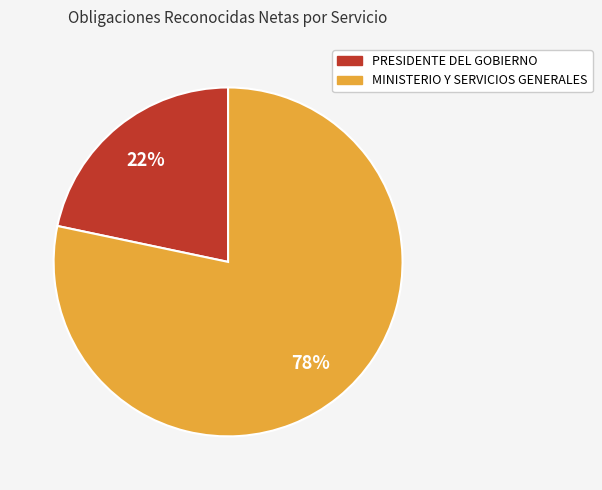

What is the smallest slice in the pie chart?

PRESIDENTE DEL GOBIERNO